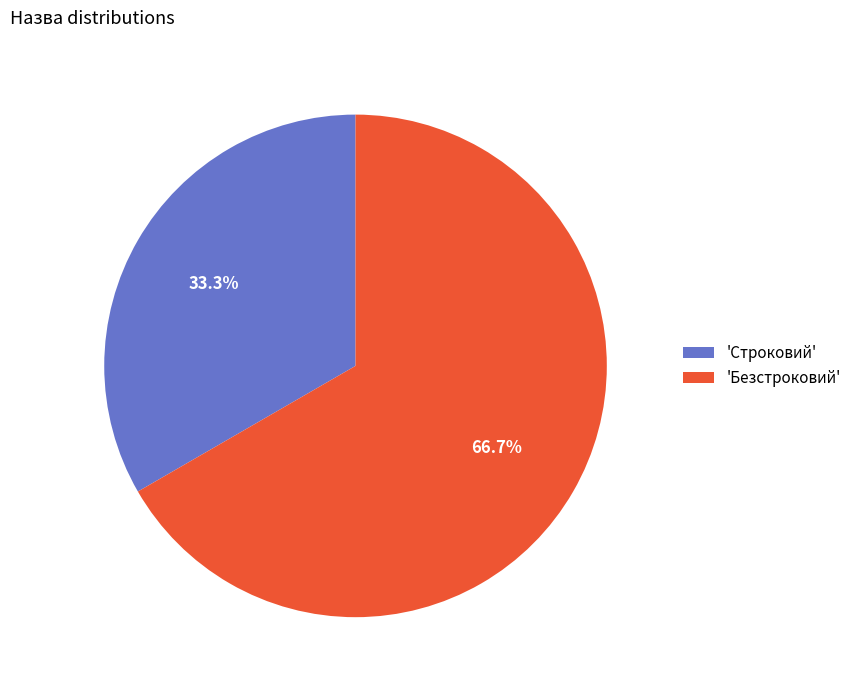

What is the majority slice?

'Безстроковий'